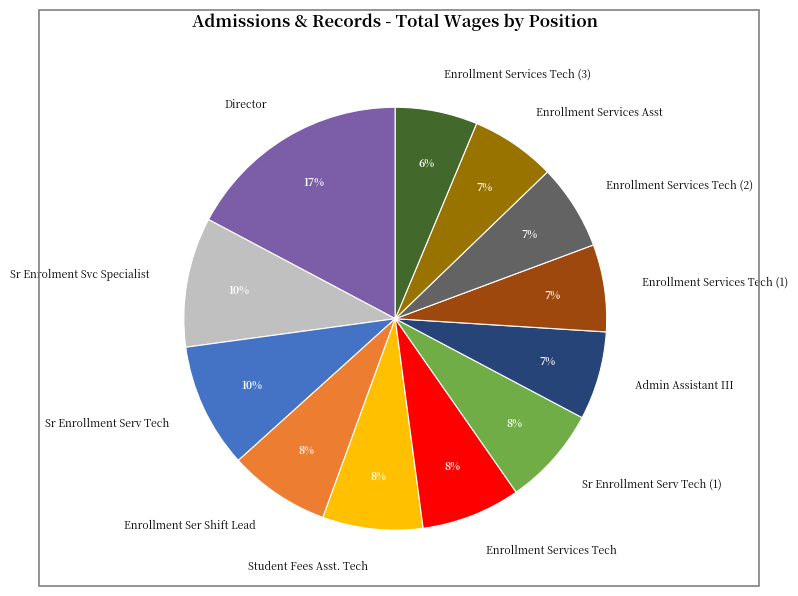

What is the ratio of the value at Enrollment Services Tech (1) to the value at Enrollment Services Tech?

0.9